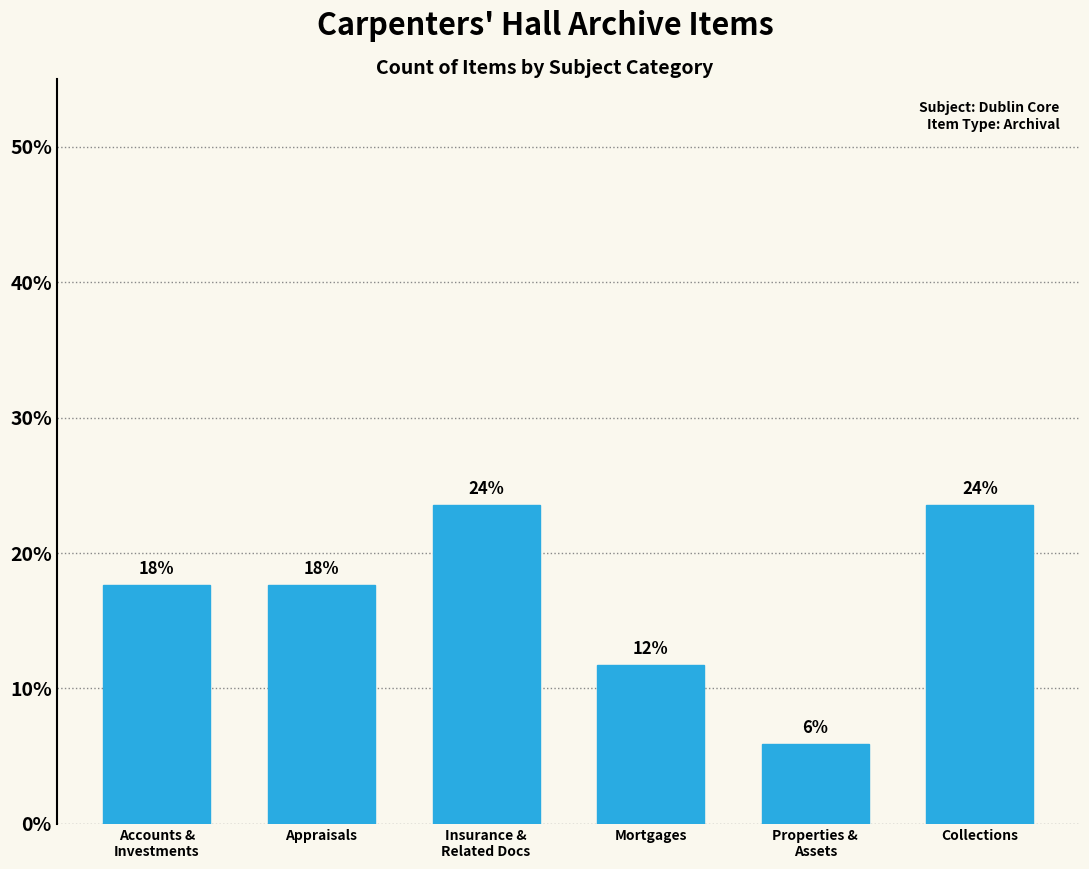

Is it true that the value at Collections is 23.5?

True